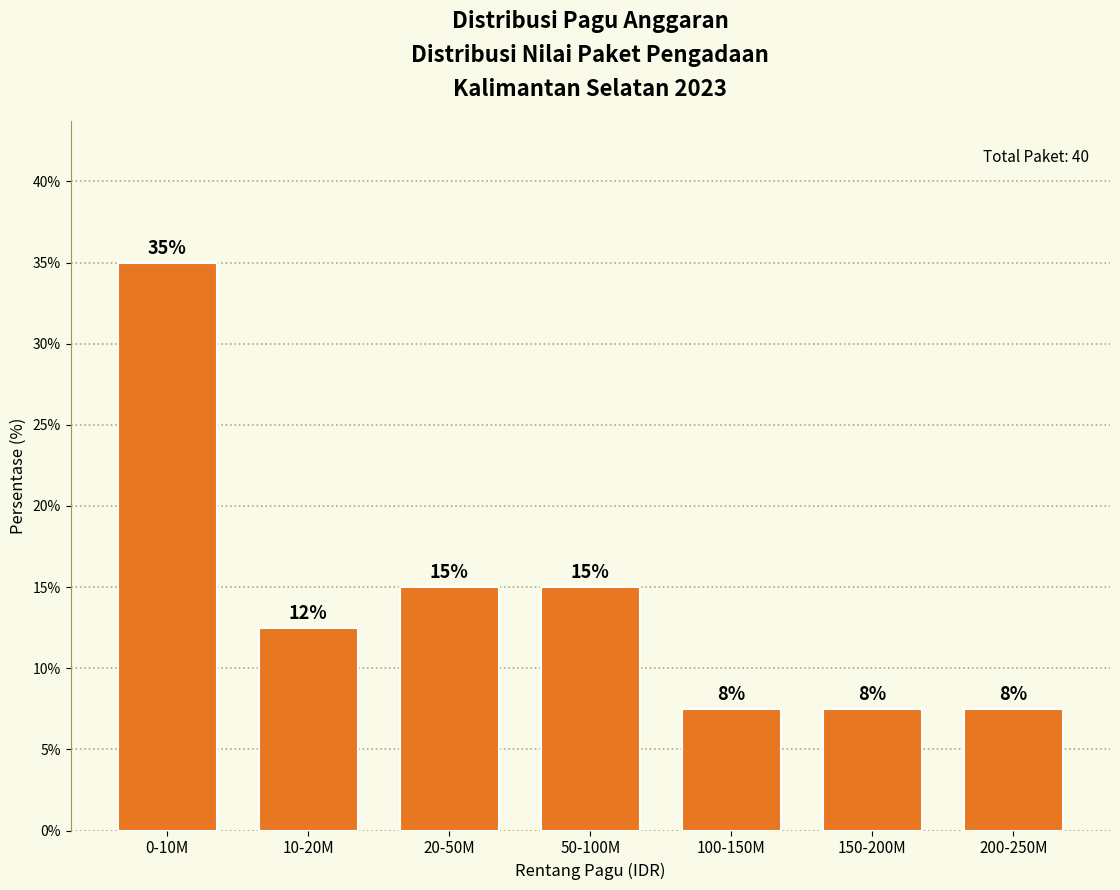

Does the chart contain any negative values?

No